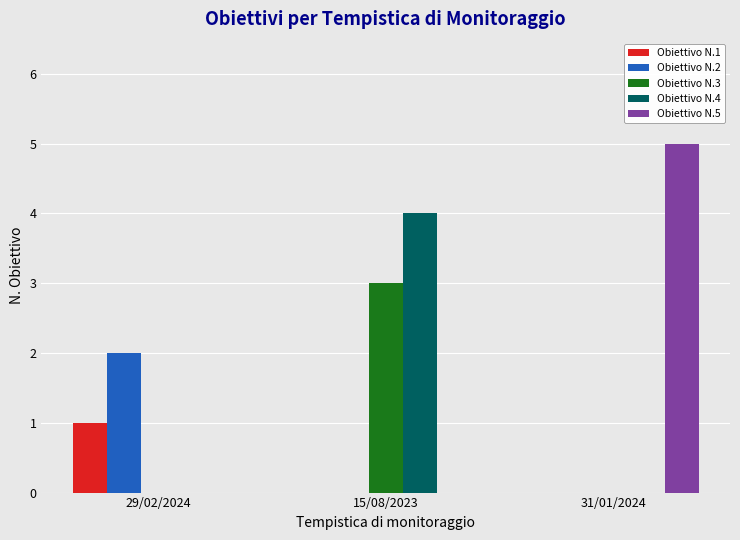

Which series changed the most between 29/02/2024 and 15/08/2023?

Obiettivo N.4